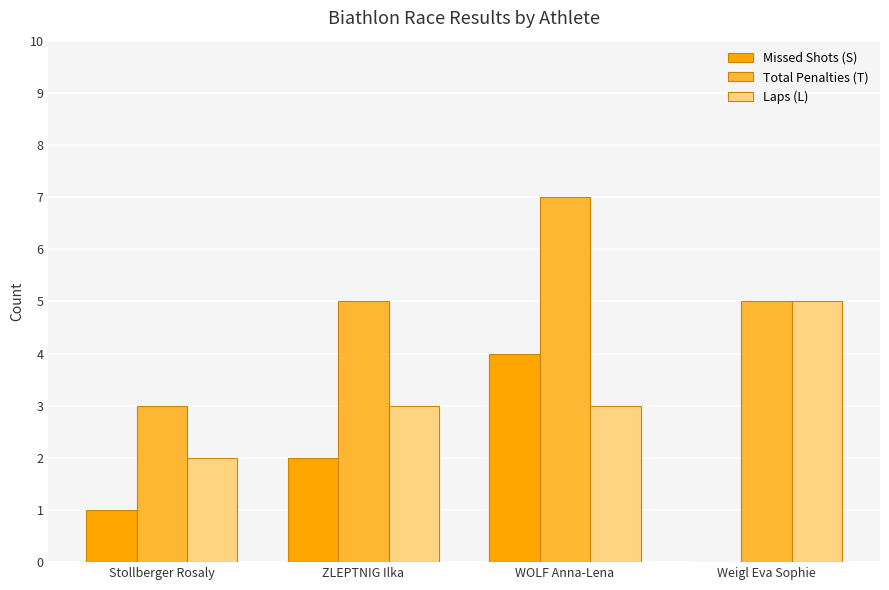

How many Total Penalties (T) values are between 5 and 7?

3